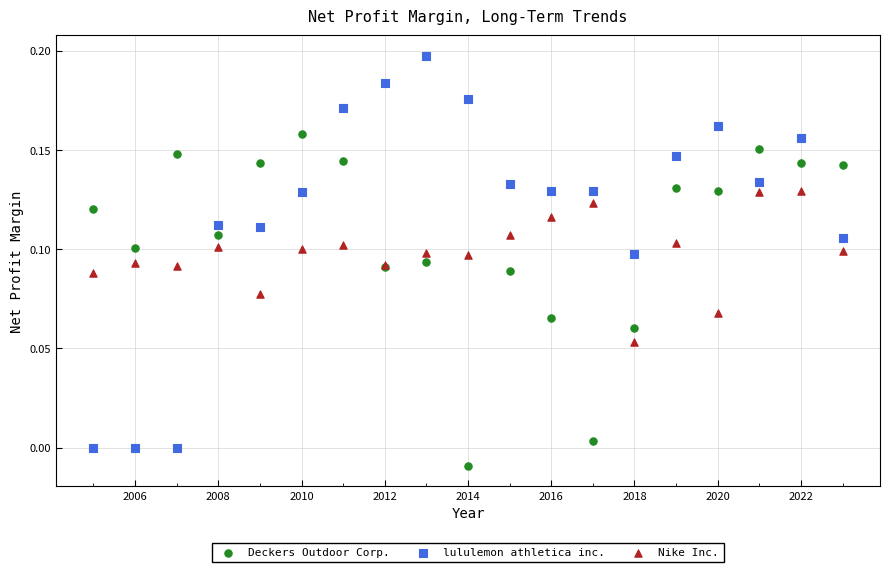

Which series has the largest Y range (max minus min)?

lululemon athletica inc.